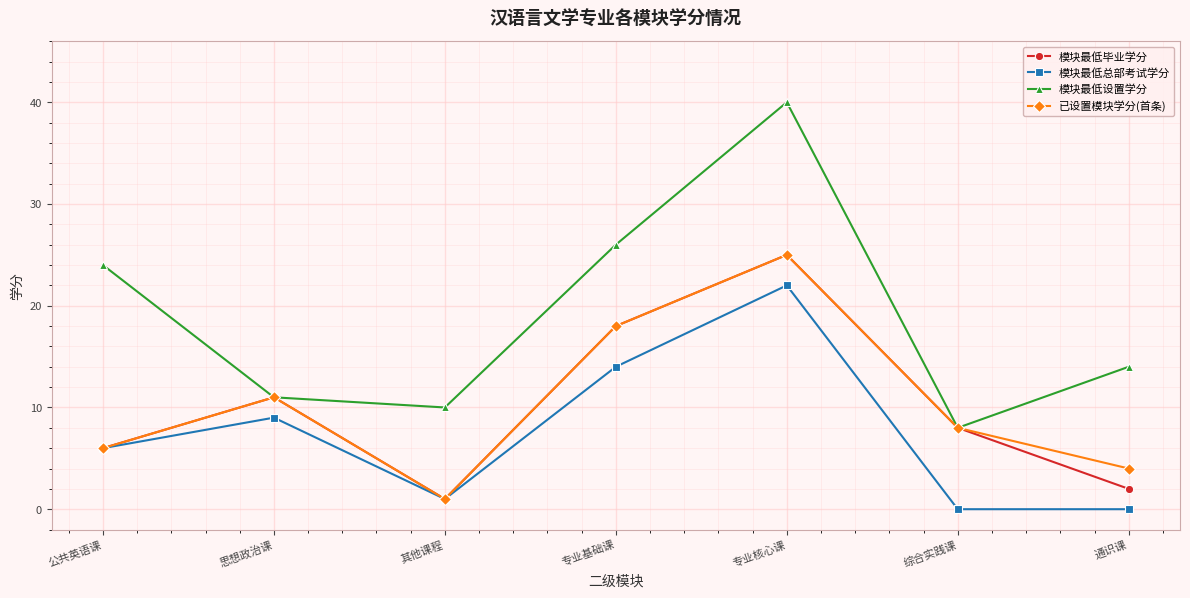

What is the label of the 2nd point from the left?

思想政治课